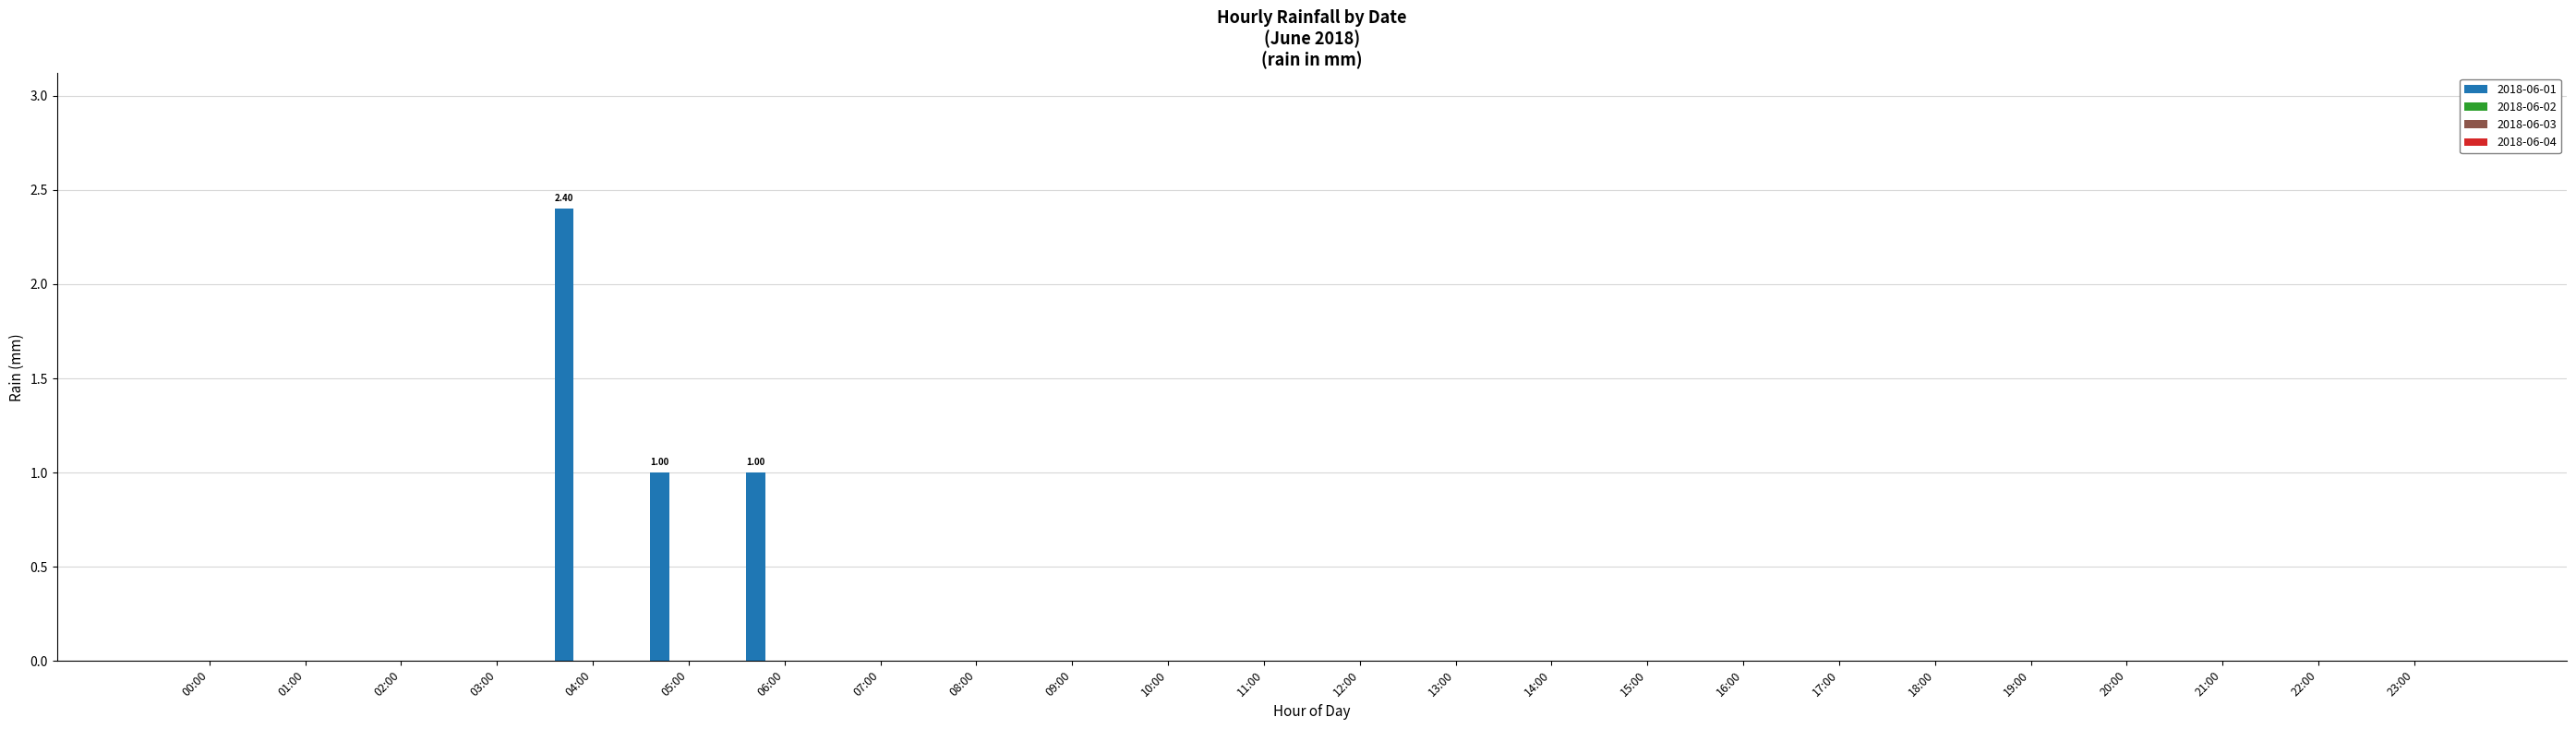

What is the sum of all values?

4.4